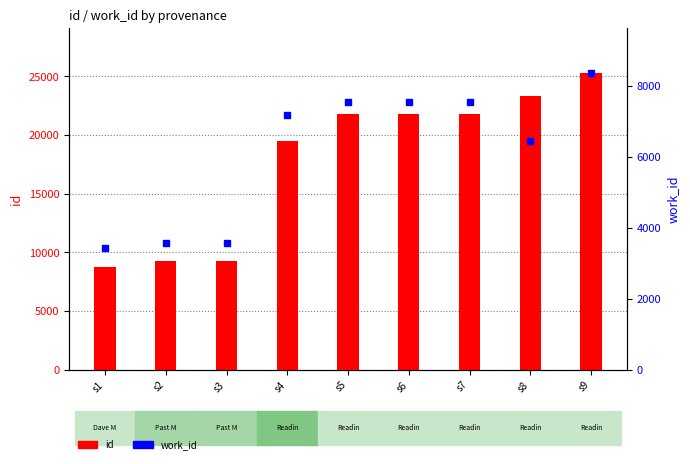

Which has a higher value, s3 or s7?

s7